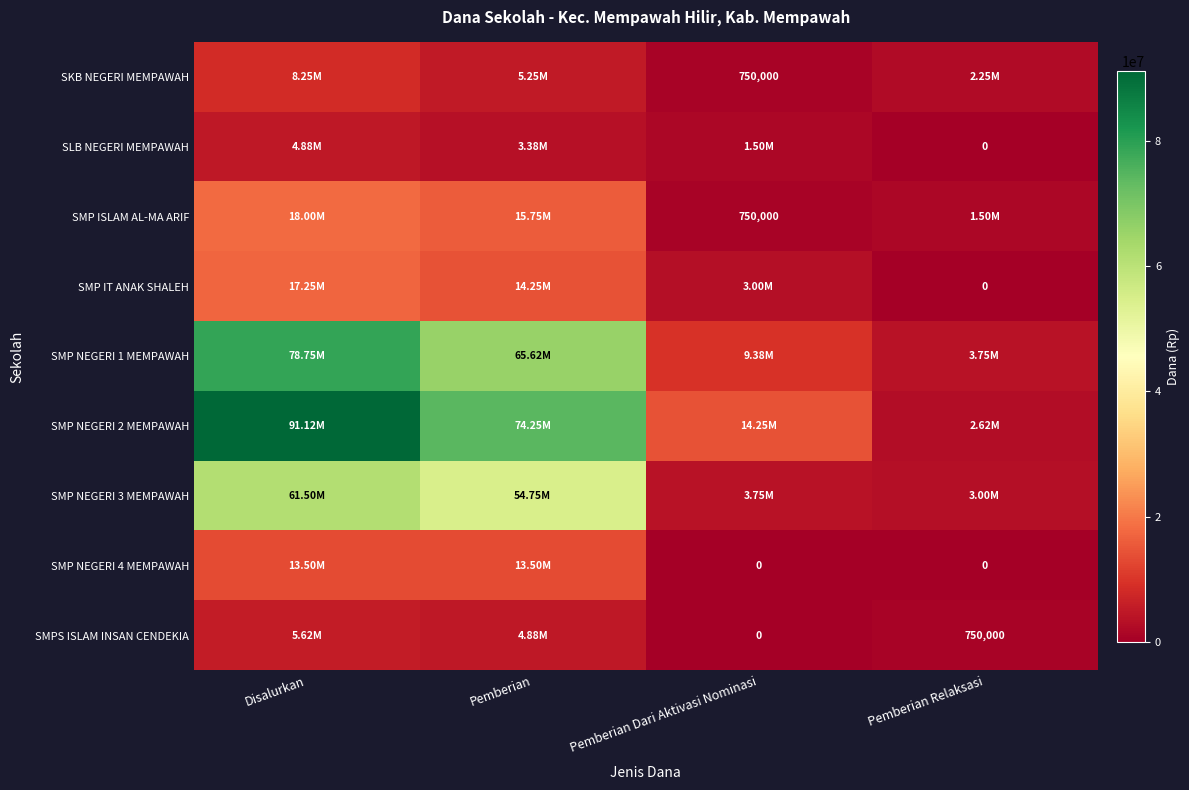

What is the difference between the maximum and minimum values in the SMP NEGERI 1 MEMPAWAH series?

75000000